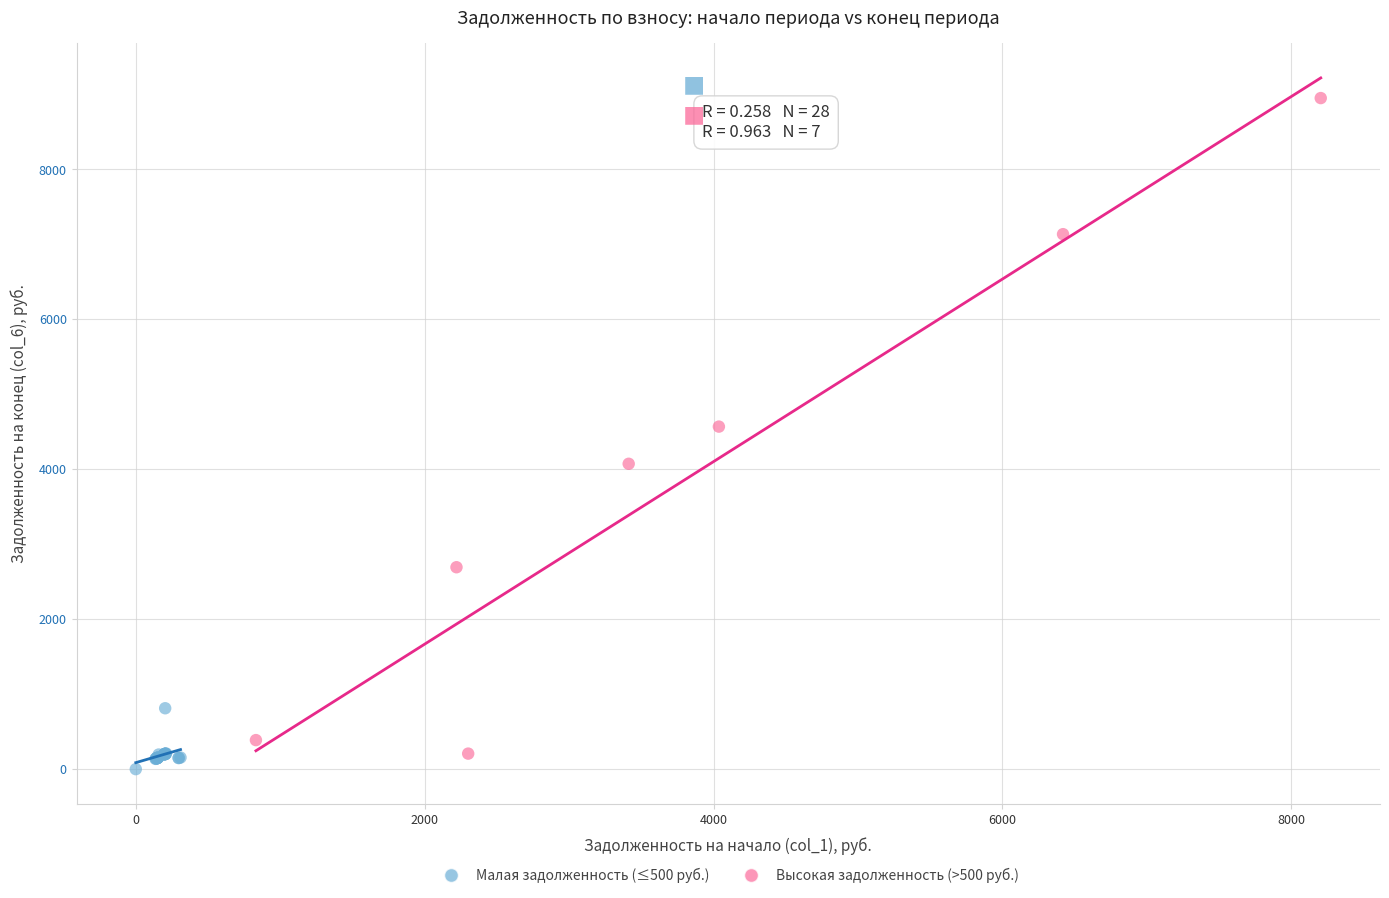

Which series contains the highest Y value?

Высокая задолженность (>500 руб.)